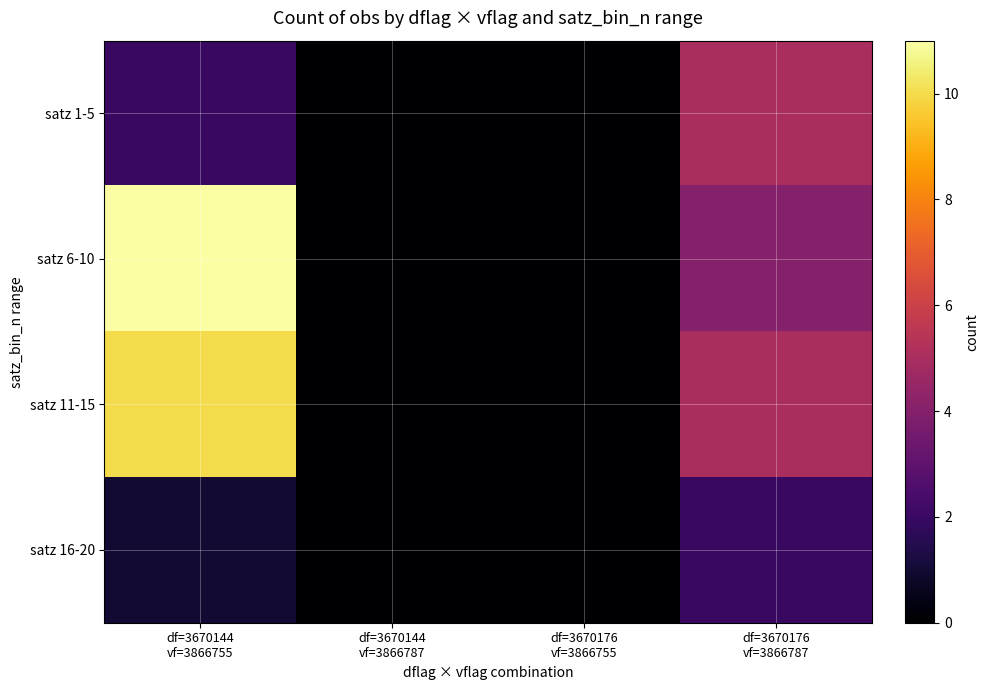

Which series has the widest spread of values?

satz 6-10